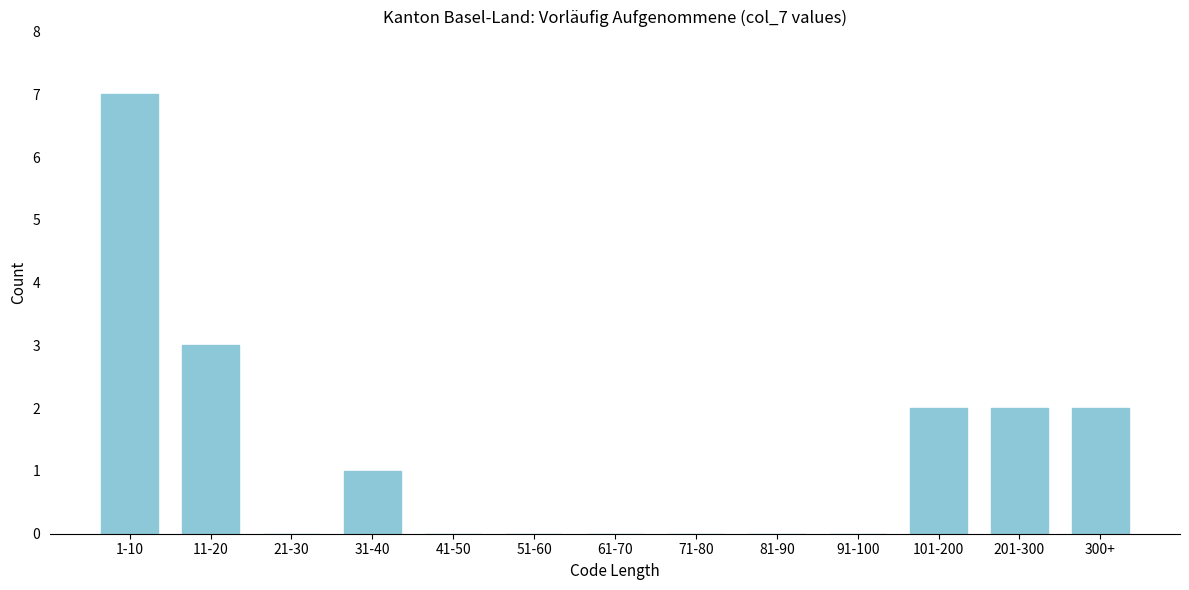

Reading left to right, extract all data points from this chart.

1-10=7	11-20=3	21-30=0	31-40=1	41-50=0	51-60=0	61-70=0	71-80=0	81-90=0	91-100=0	101-200=2	201-300=2	300+=2